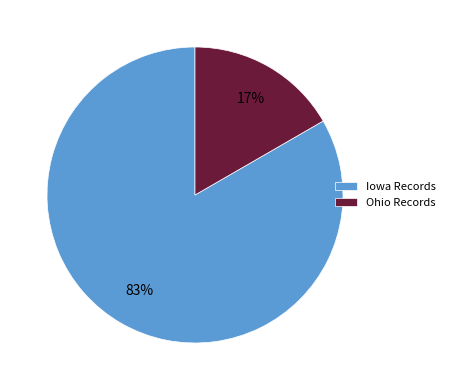

How many segments does this pie chart have?

2